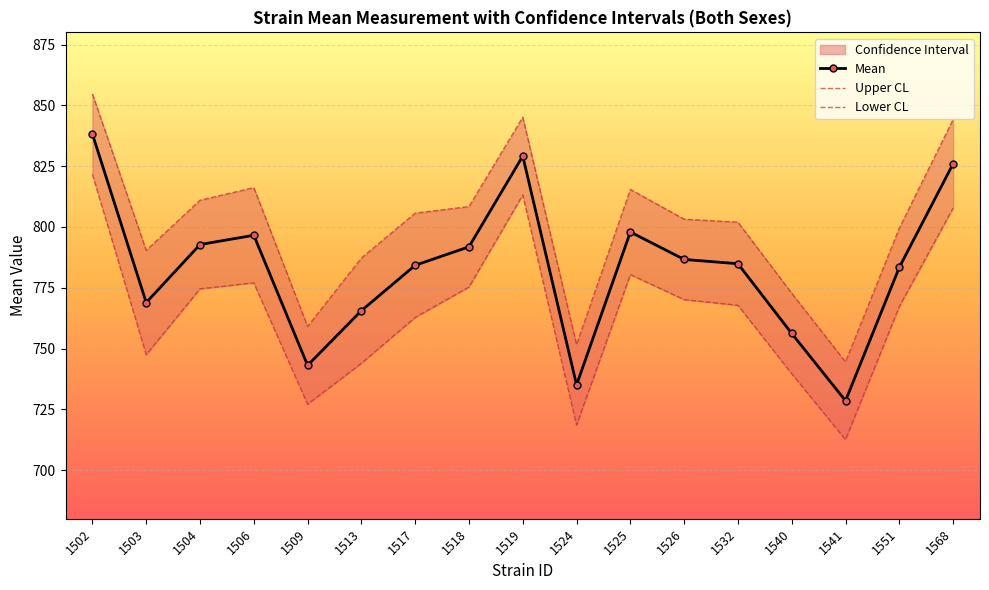

In Upper CL, how many points are lower than both neighbors (excluding endpoints)?

4